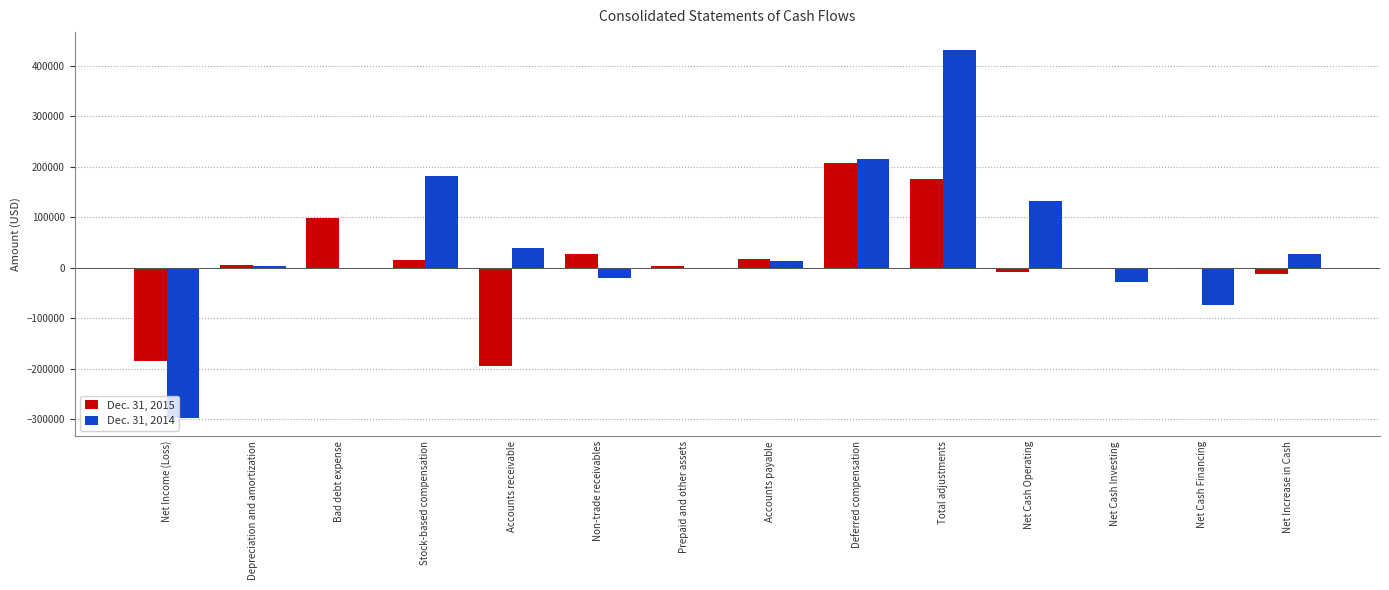

Is it true that Dec. 31, 2015 equals -77344 at Net Income (Loss)?

False